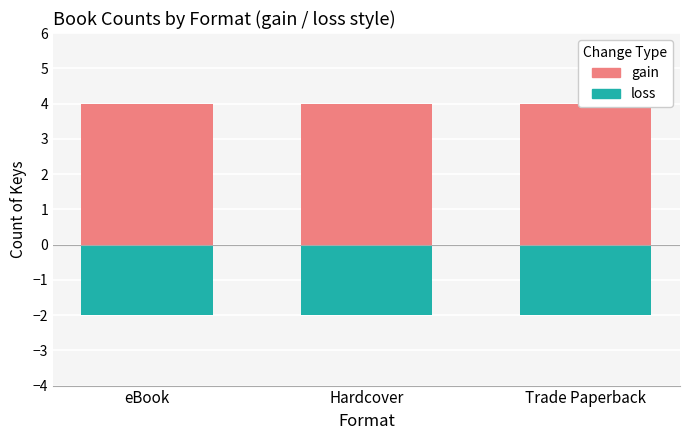

At eBook, list the series in order from largest to smallest.

count (positive), count (negative)